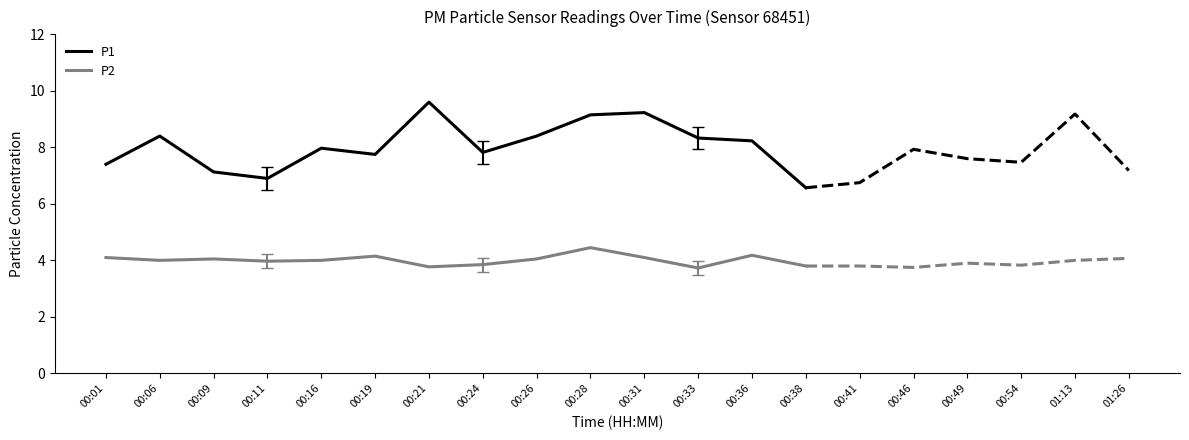

At which category does P1 reach its first local peak?

00:06